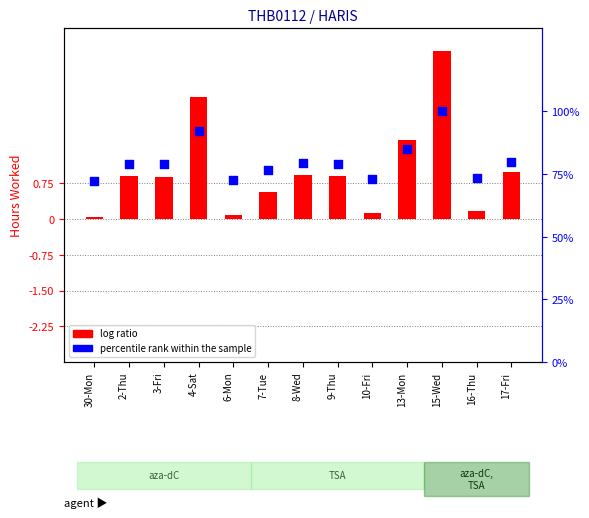

At how many categories does at least one series exceed 3?

13